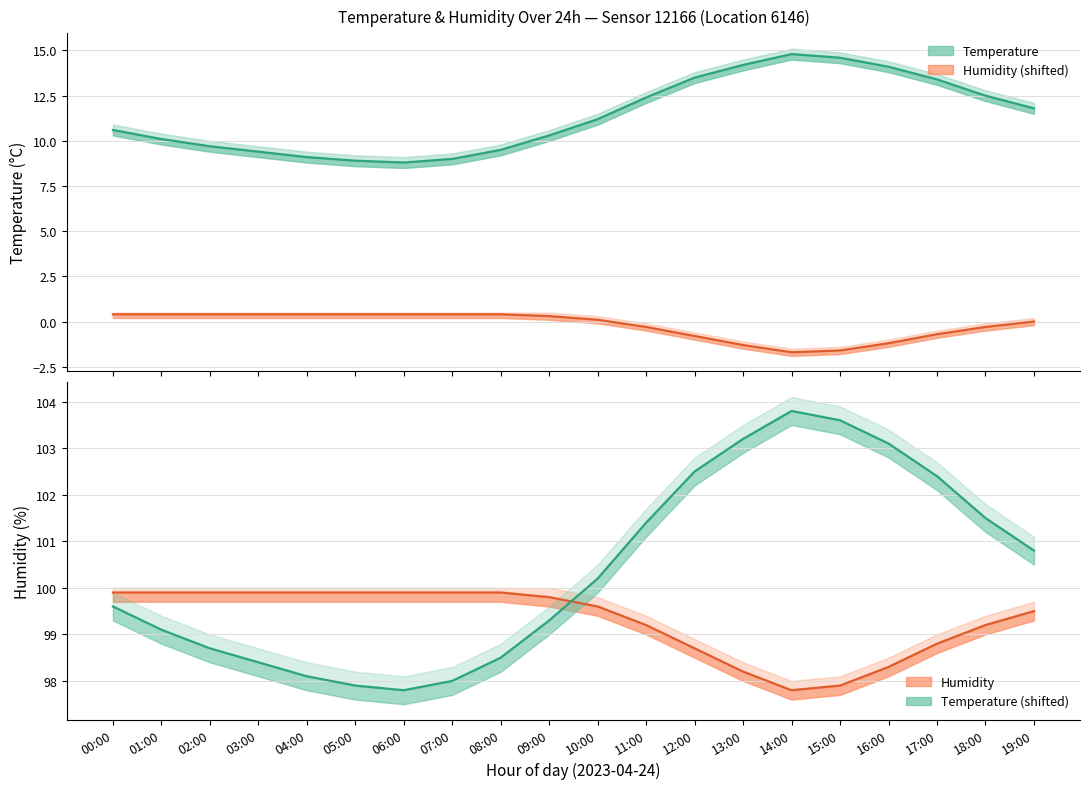

At which label does temperature (centre) first exceed 11?

10:00